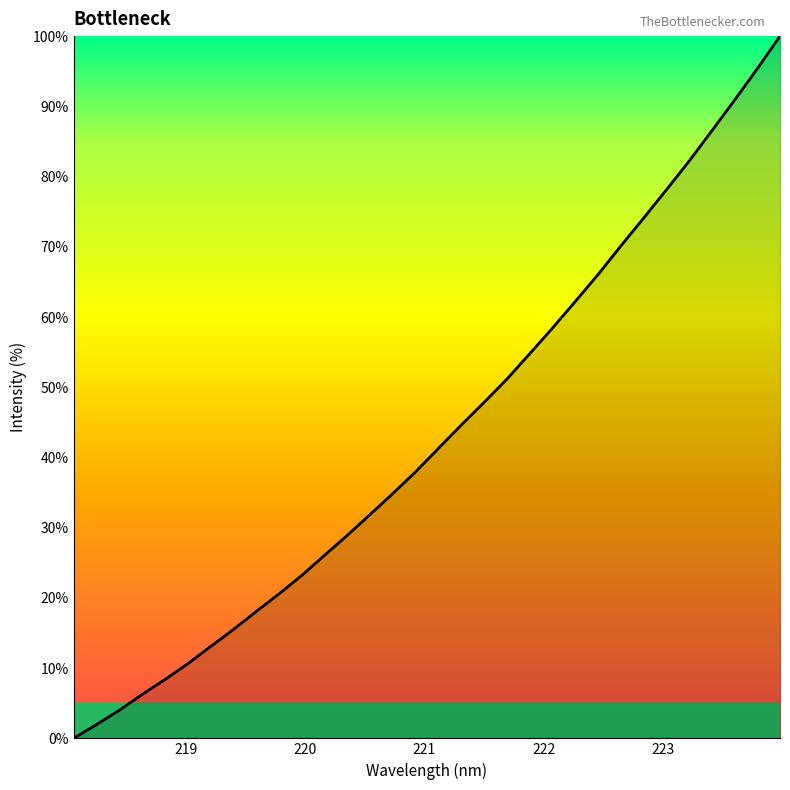

What is the difference between the maximum and minimum values?

100.0